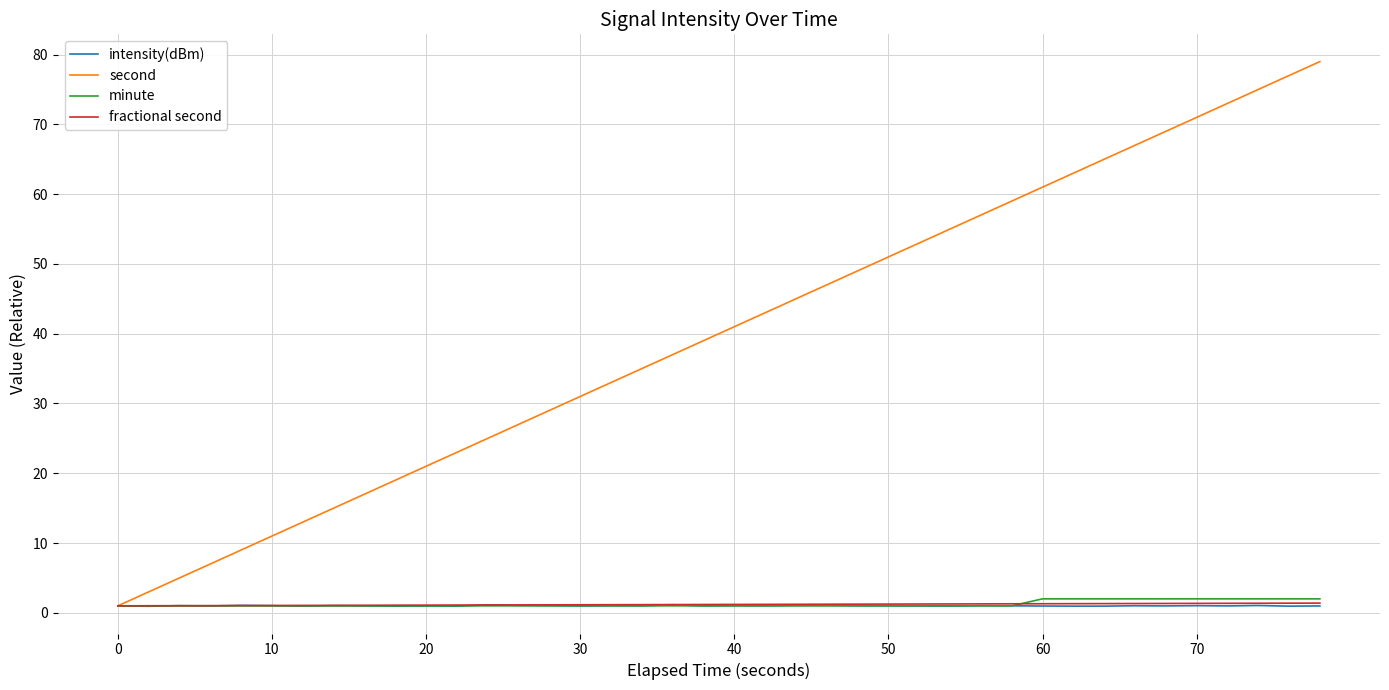

Which series has the largest total across all categories?

second